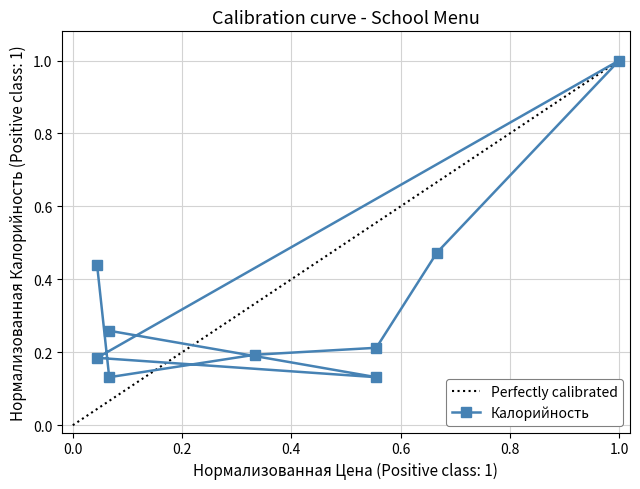

Which has a higher value, 2 or 15?

15